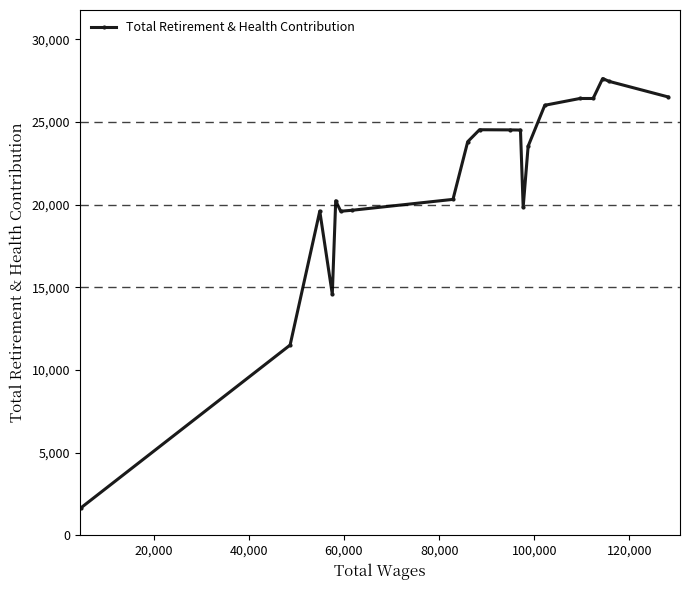

True or false: the data has more than 0 interior local peaks.

True